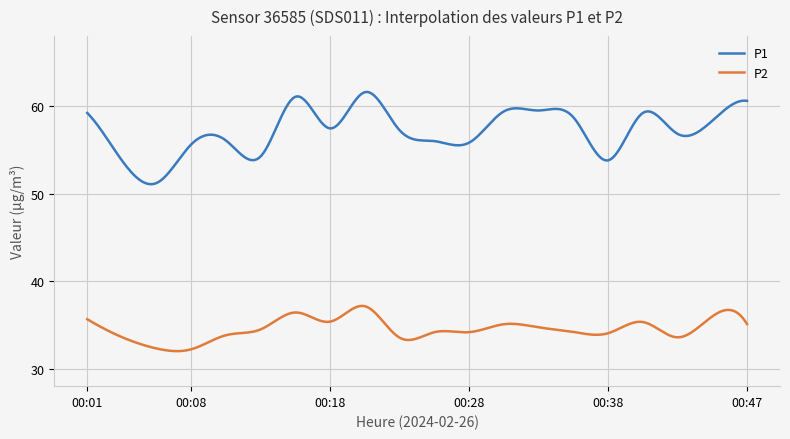

Which series has the widest spread of values?

P1